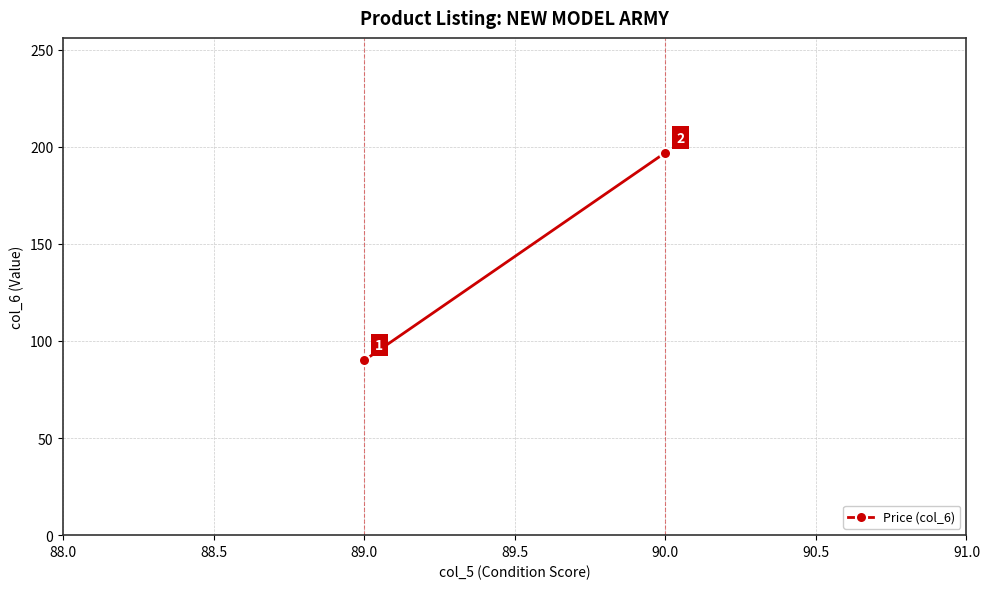

What is the maximum value shown in the chart?

197